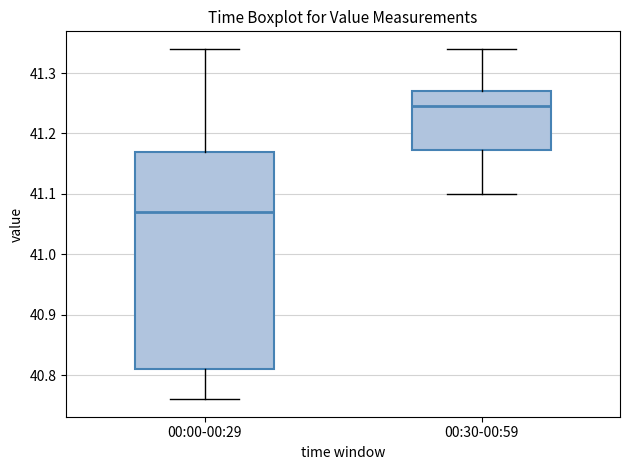

Where does the upper whisker of the box for 00:00-00:29 end on the y-axis? The values are not printed on the chart, so give them approximately, as read against the axis.

41.34